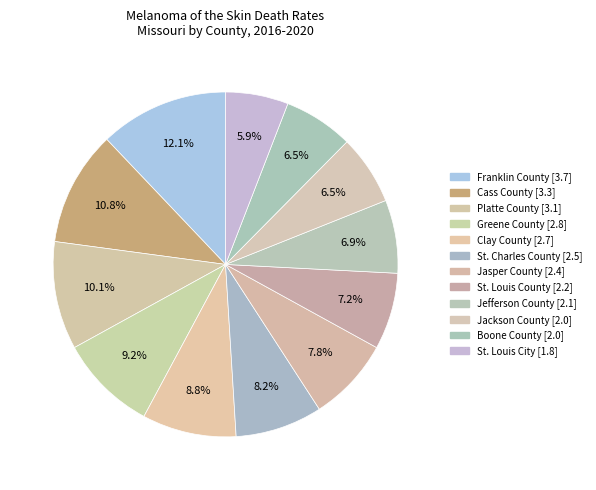

Is Greene County the majority of the pie?

No